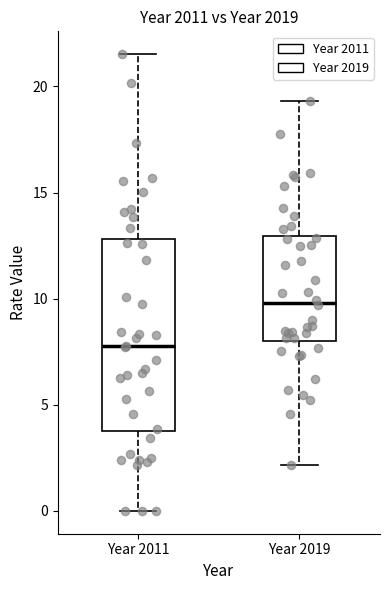

Which box's median line is the lowest?

Year 2011